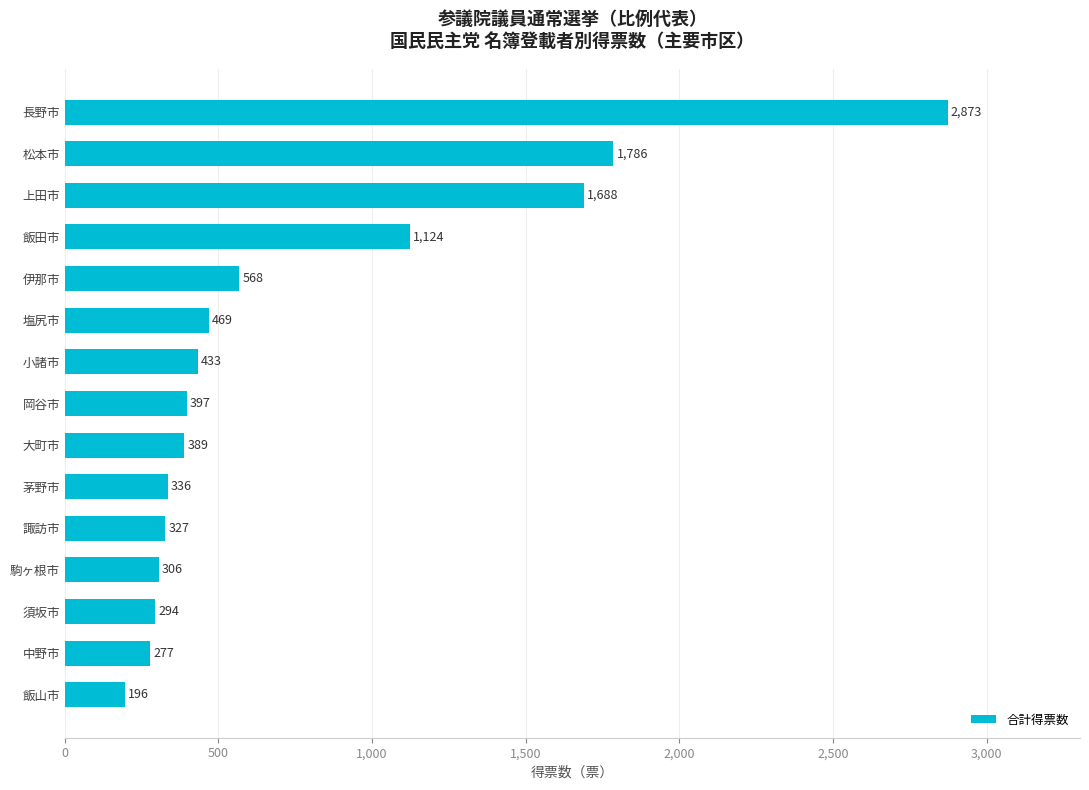

What is the smallest value displayed?

196.0